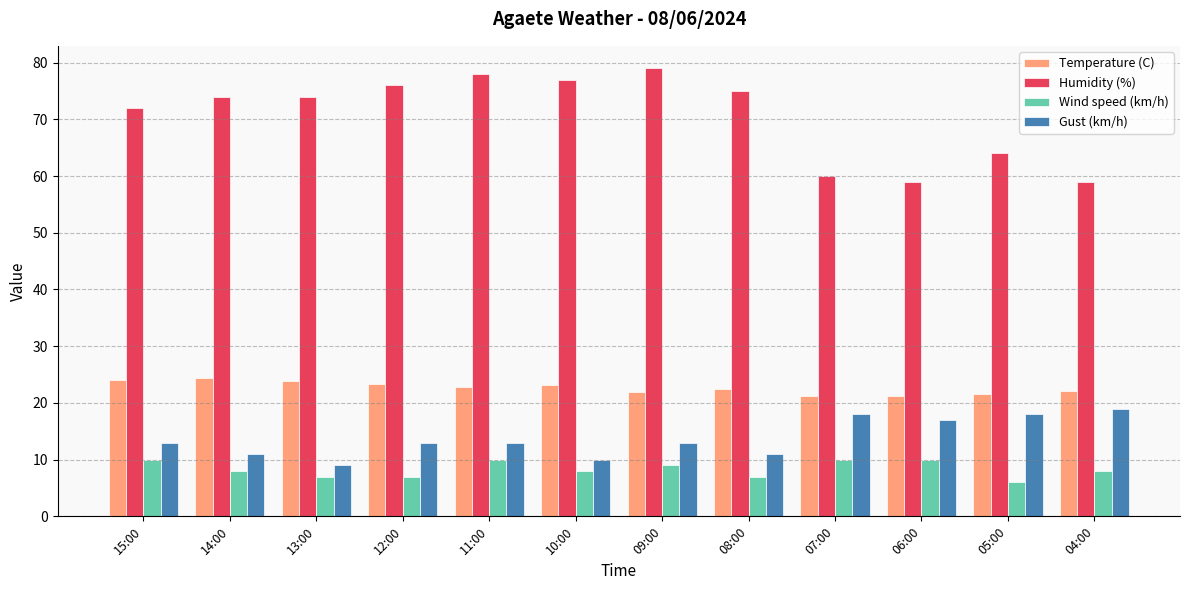

Rank the series by their maximum value, from lowest to highest.

Wind speed (km/h), Gust (km/h), Temperature (C), Humidity (%)